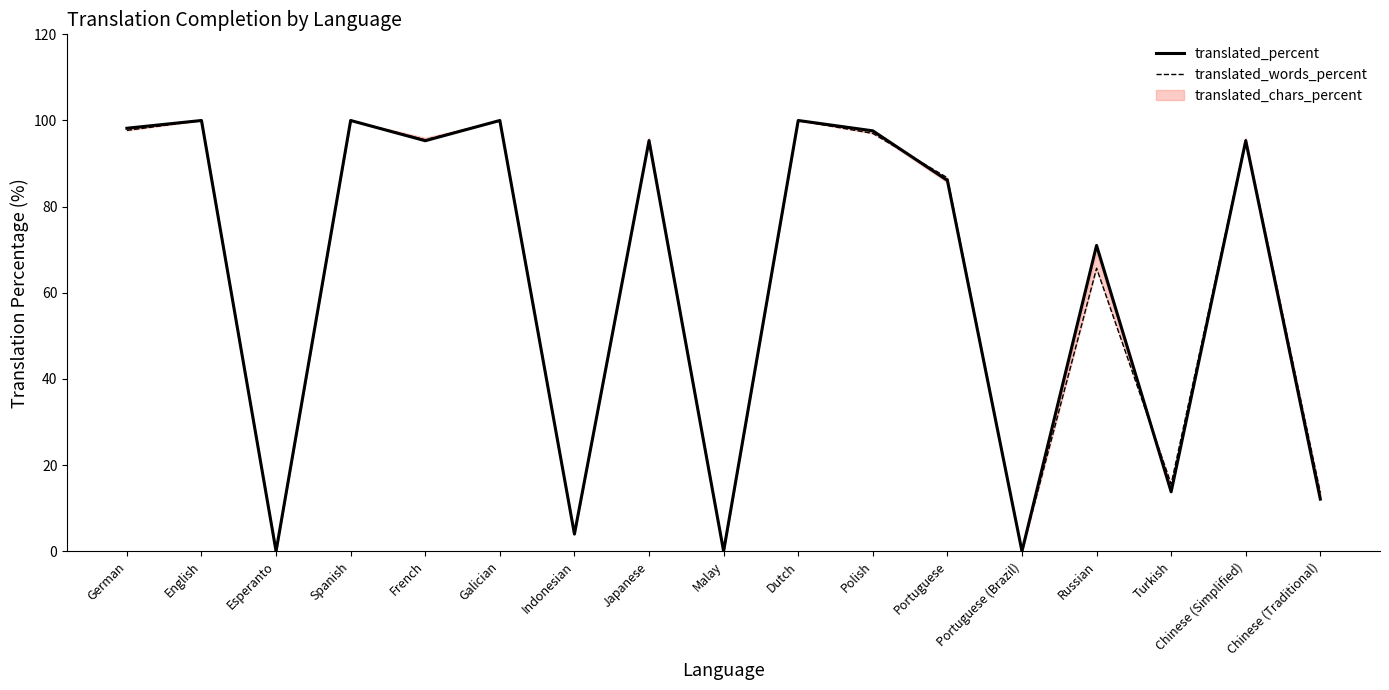

Does the chart display data point markers on the line(s)?

No